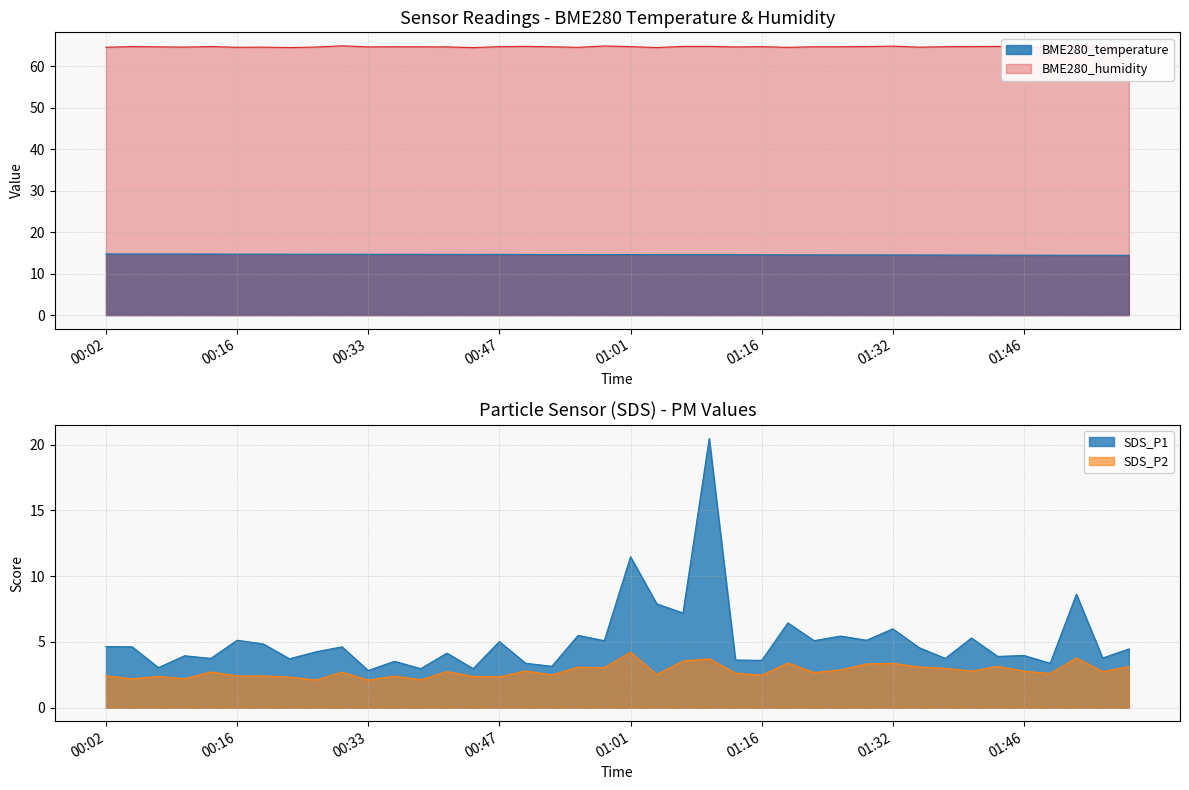

At 00:27, list the series in order from largest to smallest.

BME280_humidity, BME280_temperature, SDS_P1, SDS_P2